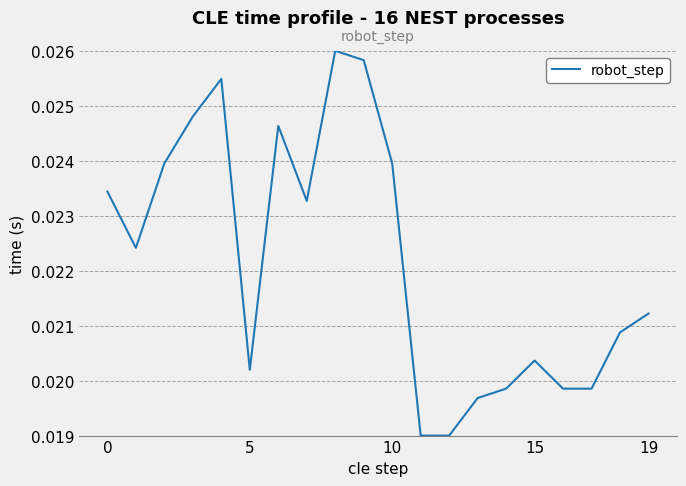

What is the label of the 10th point from the right?

10